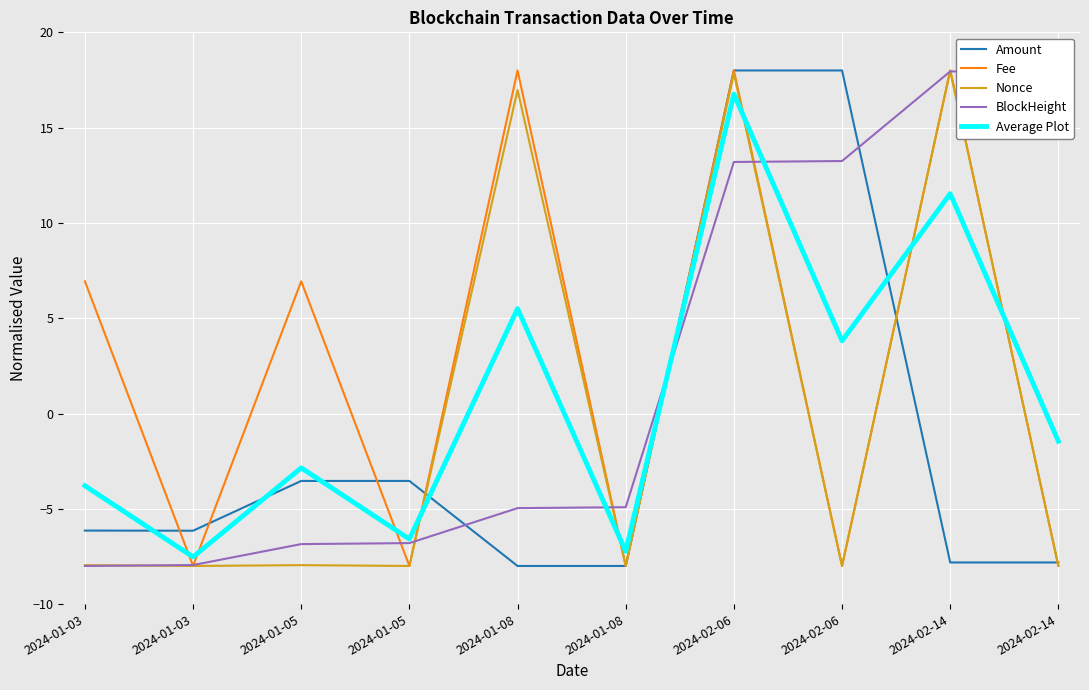

What is the label of the 3rd point from the left?

2024-01-05